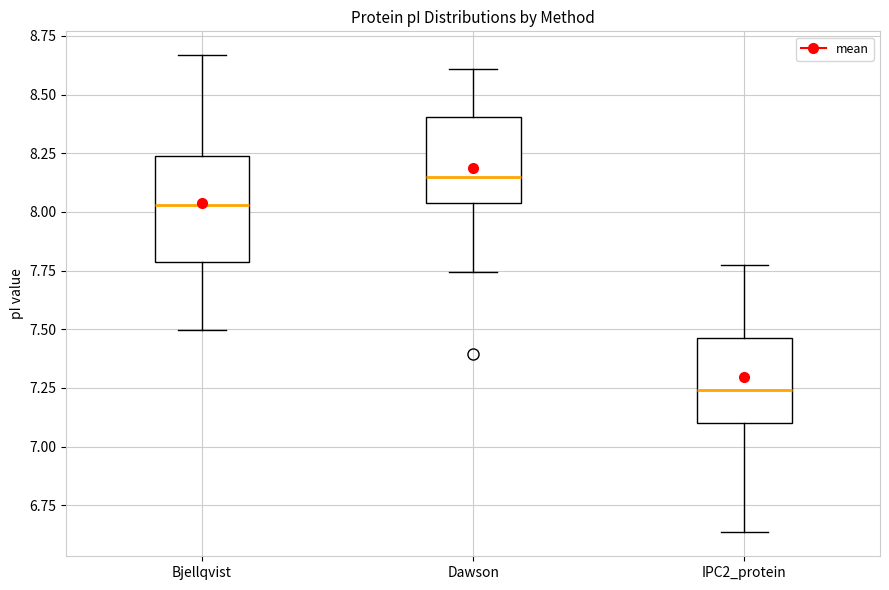

Which box's median line is the lowest?

IPC2_protein